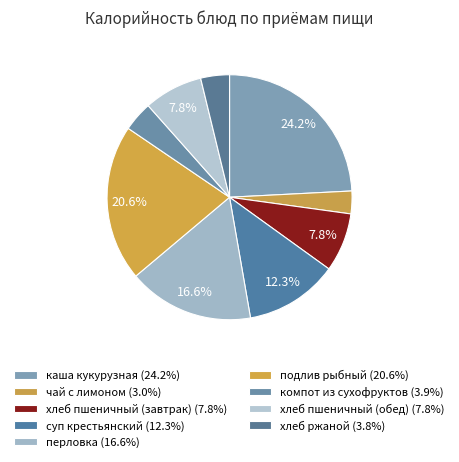

How many slices are in this pie chart?

9